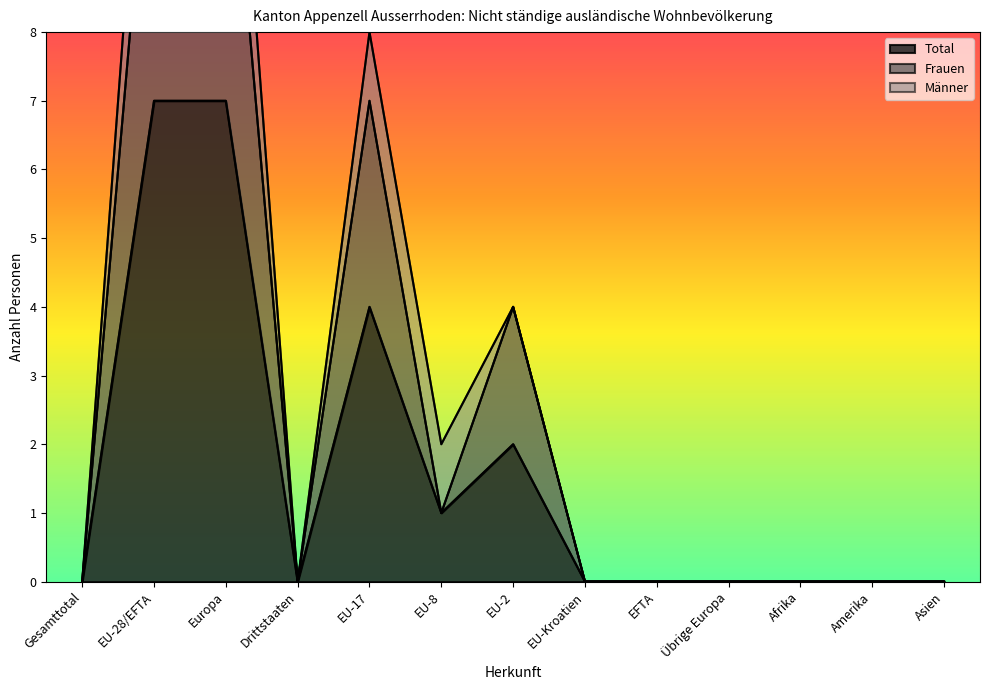

What is the difference between the highest and lowest values at EU-2?

2